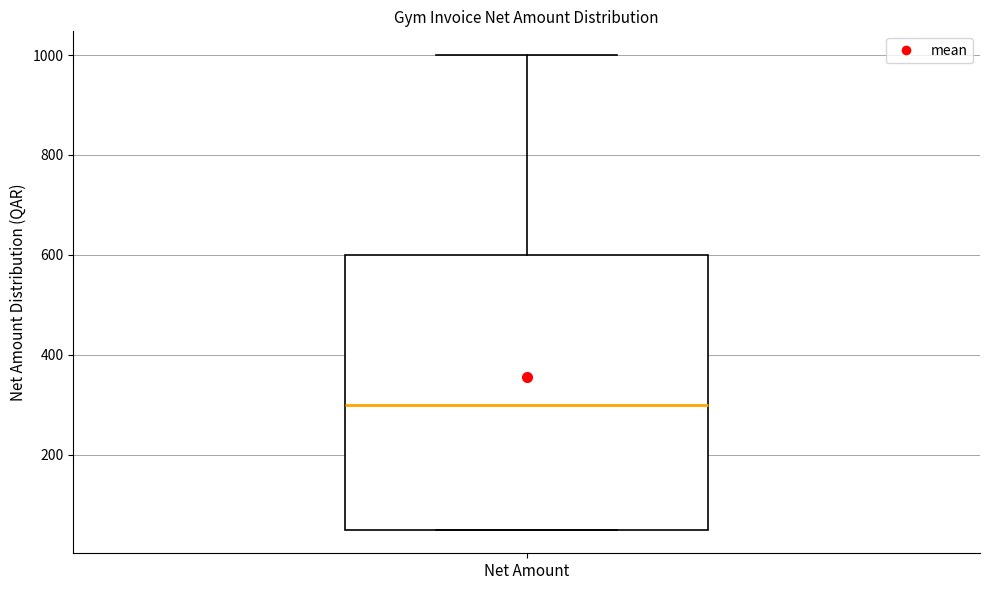

Read this box plot against the y-axis: the position of the median line, the range covered by the box, and the ends of both whiskers. The values are not printed on the chart, so give them approximately, as read against the axis.

median 300, box 60 to 600, whiskers 60 to 1000